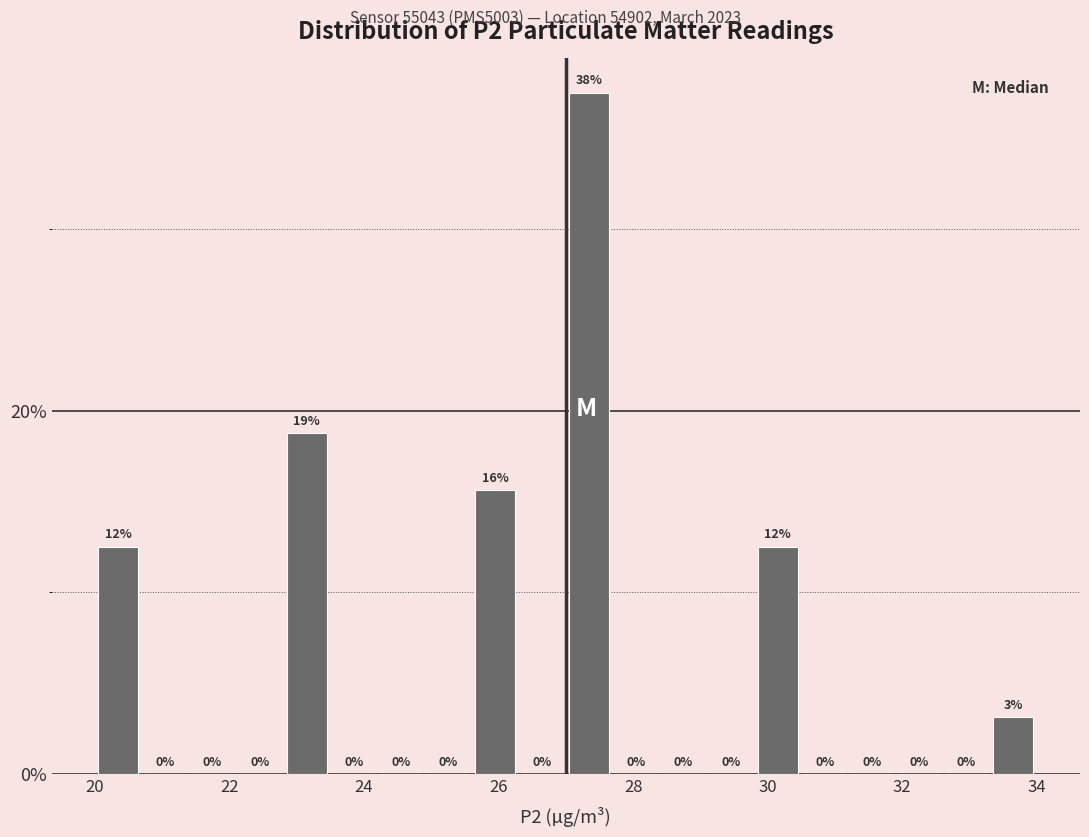

Around what value on the x-axis is the tallest bar? Give the approximate position of its centre, as read against the axis.

27.4